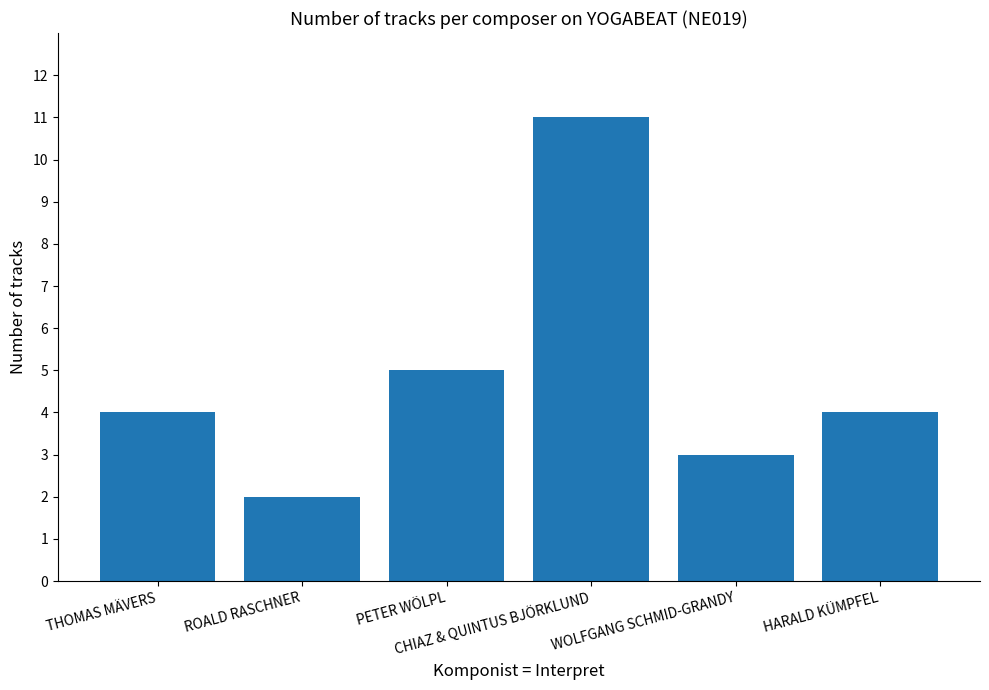

What is the sum of all values?

29